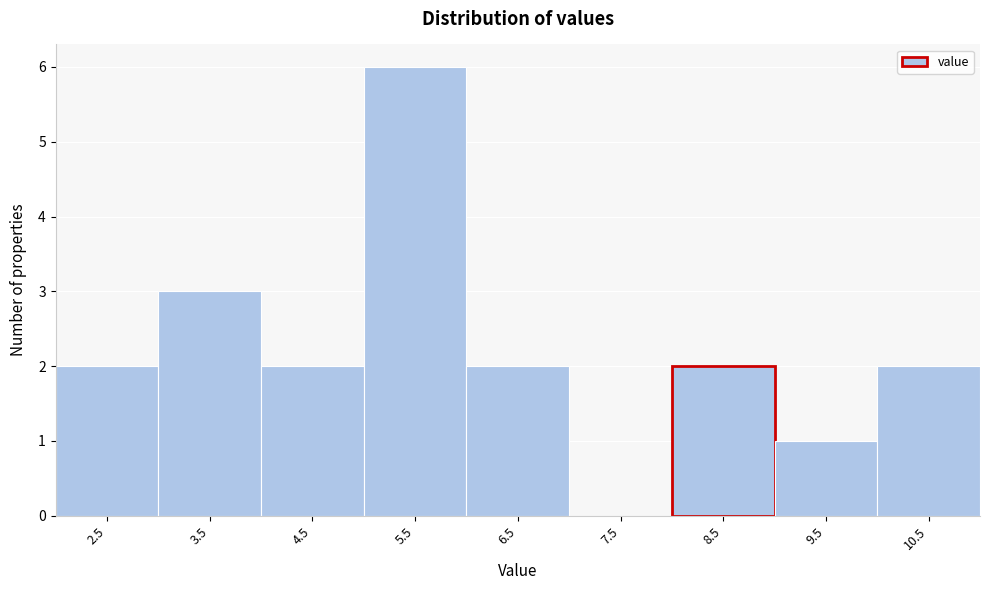

Reading left to right, transcribe all the data shown in this chart.

2.5=2	3.5=3	4.5=2	5.5=6	6.5=2	7.5=0	8.5=2	9.5=1	10.5=2